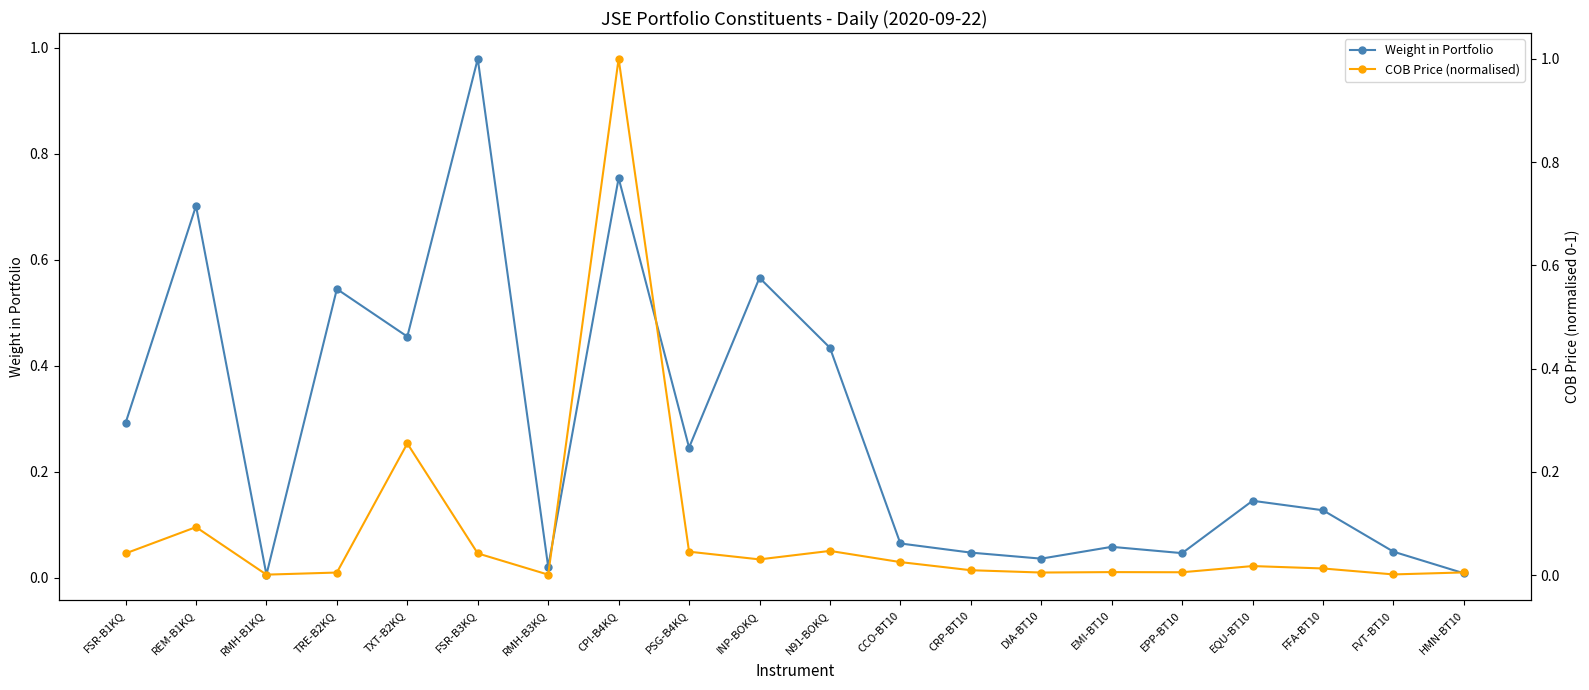

What is the sum of all Weight in Portfolio values?

5.6